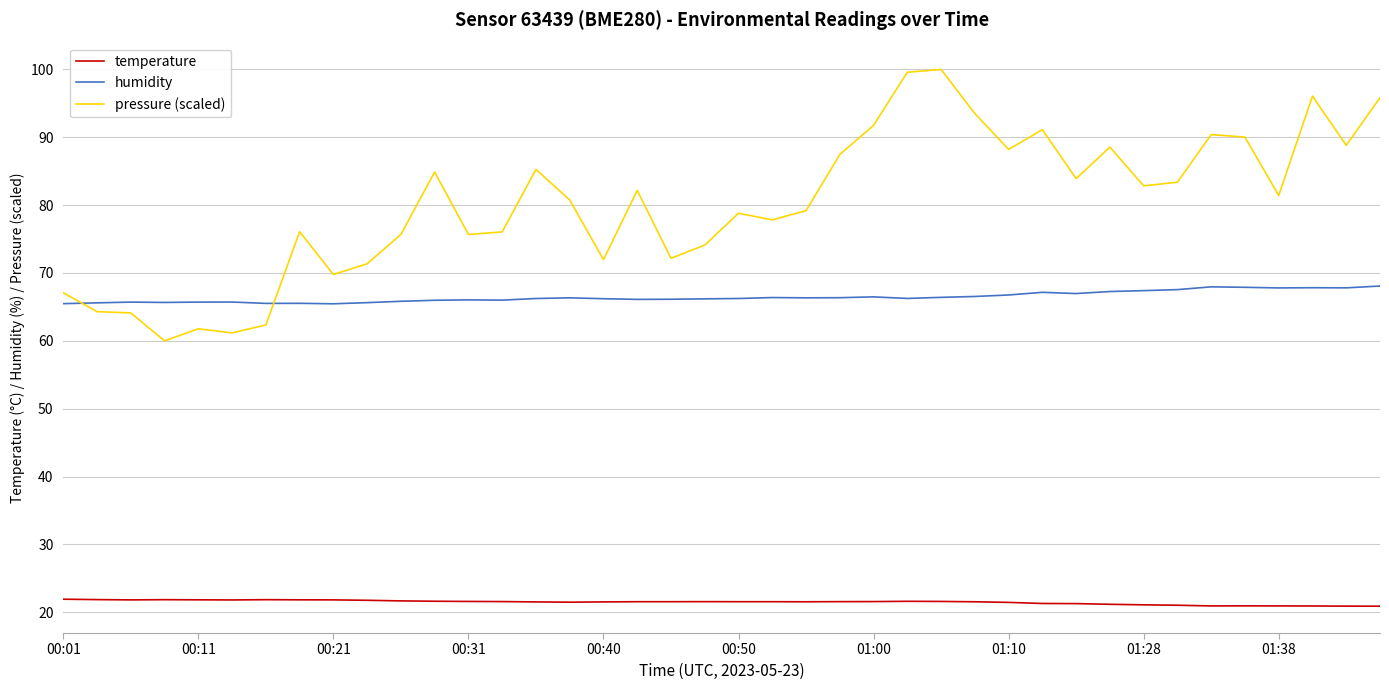

Which series has the largest total across all categories?

pressure (scaled)